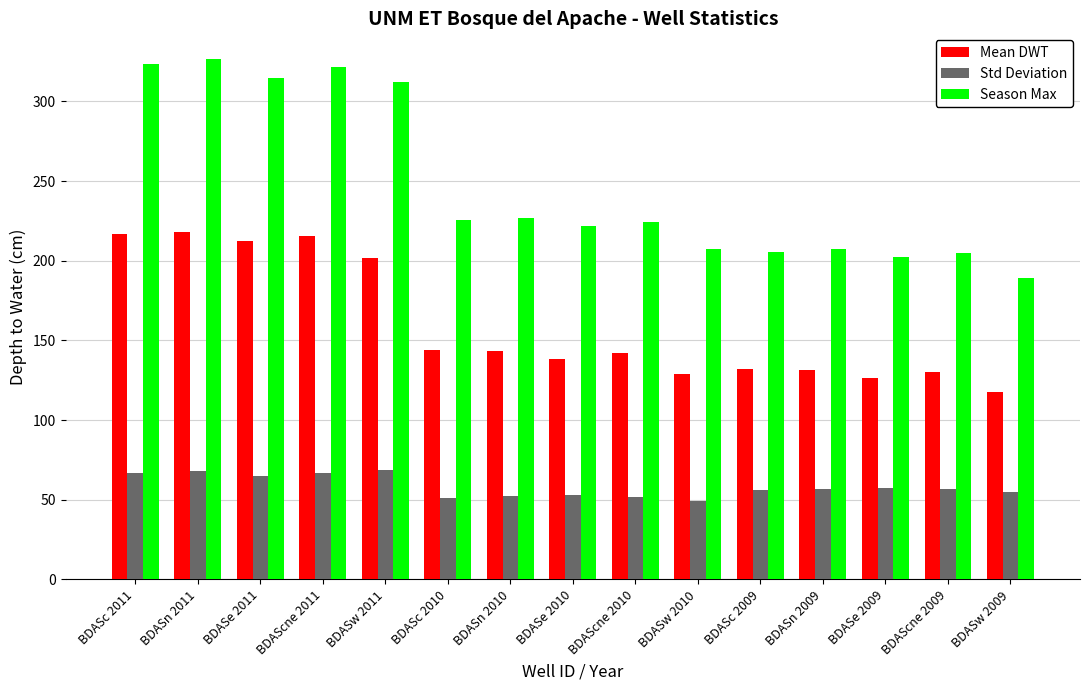

What position from the right is BDAScne 2011?

12